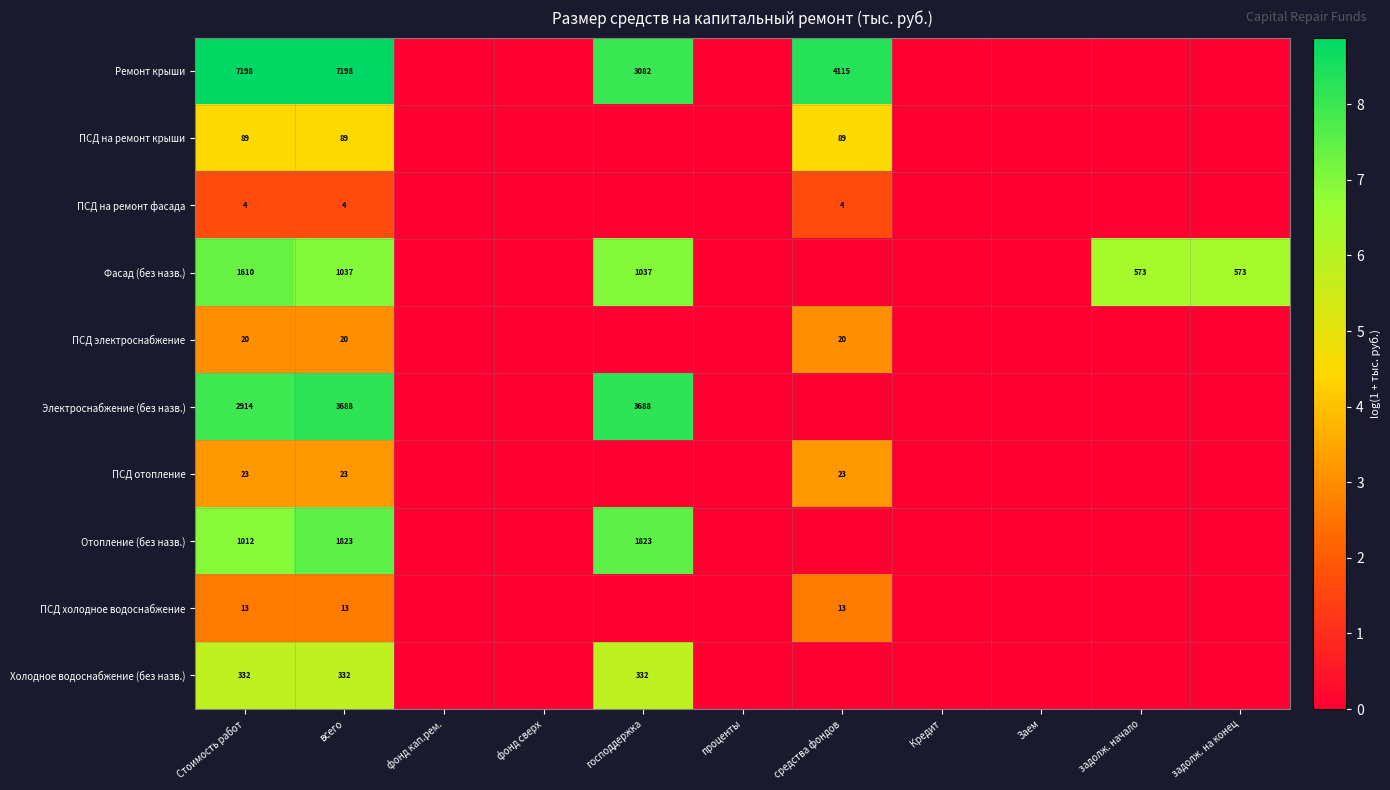

Is it true that Фасад (без назв.) equals 353 at задолж. начало?

False